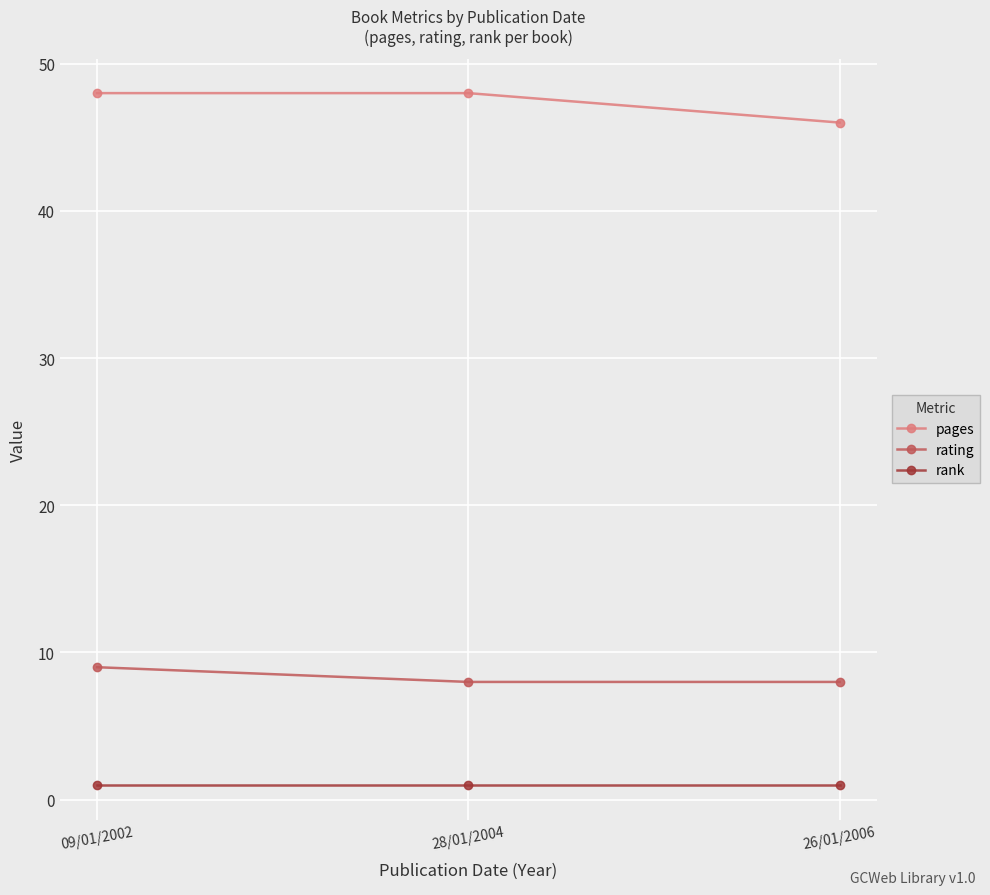

What is the sum of all pages values?

142